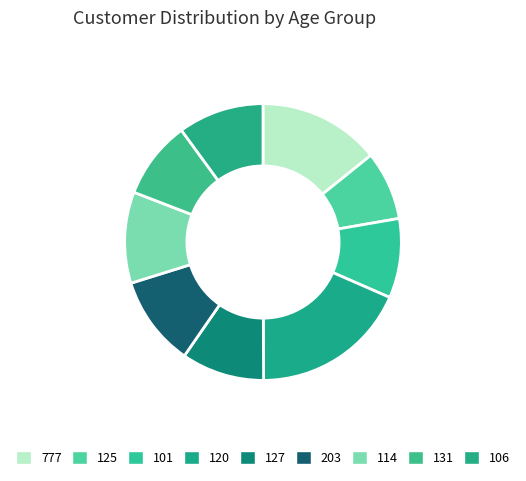

What is the change in value from 203 to 131?

-5.1